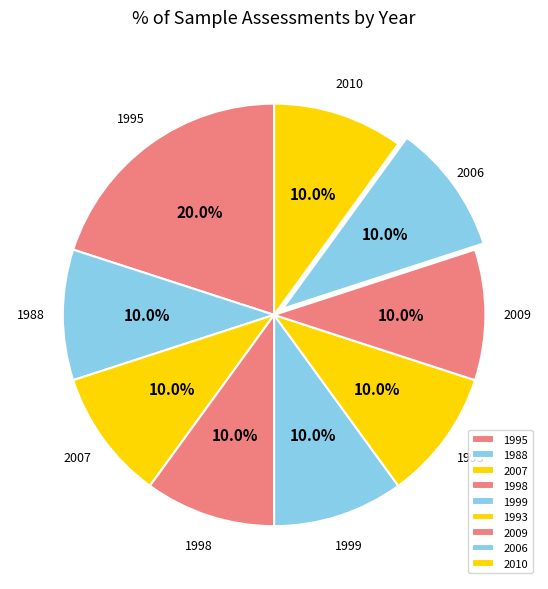

To the nearest percent, what portion does 1988 represent?

10%